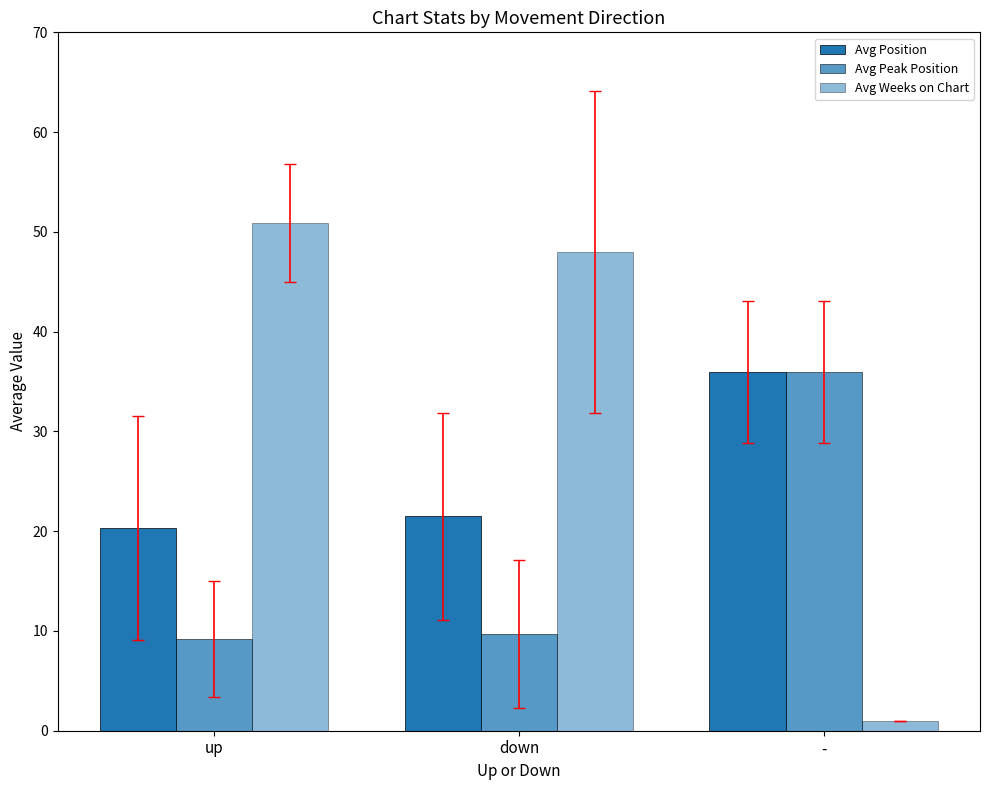

How many distinct data groups are displayed?

3